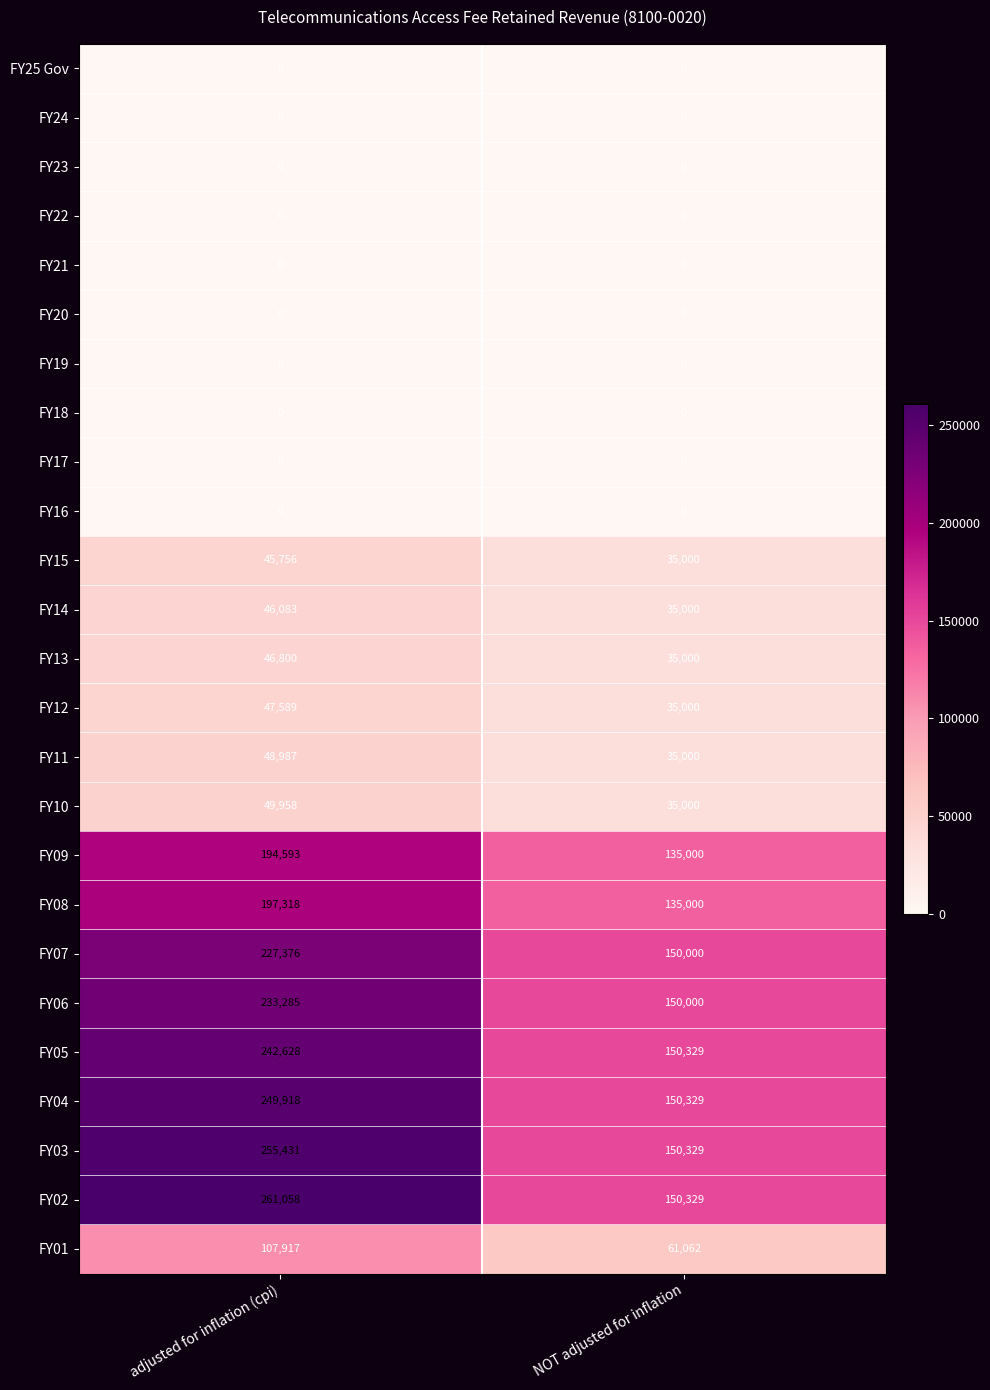

Between adjusted for inflation (cpi) and NOT adjusted for inflation, which series saw the biggest shift?

FY02